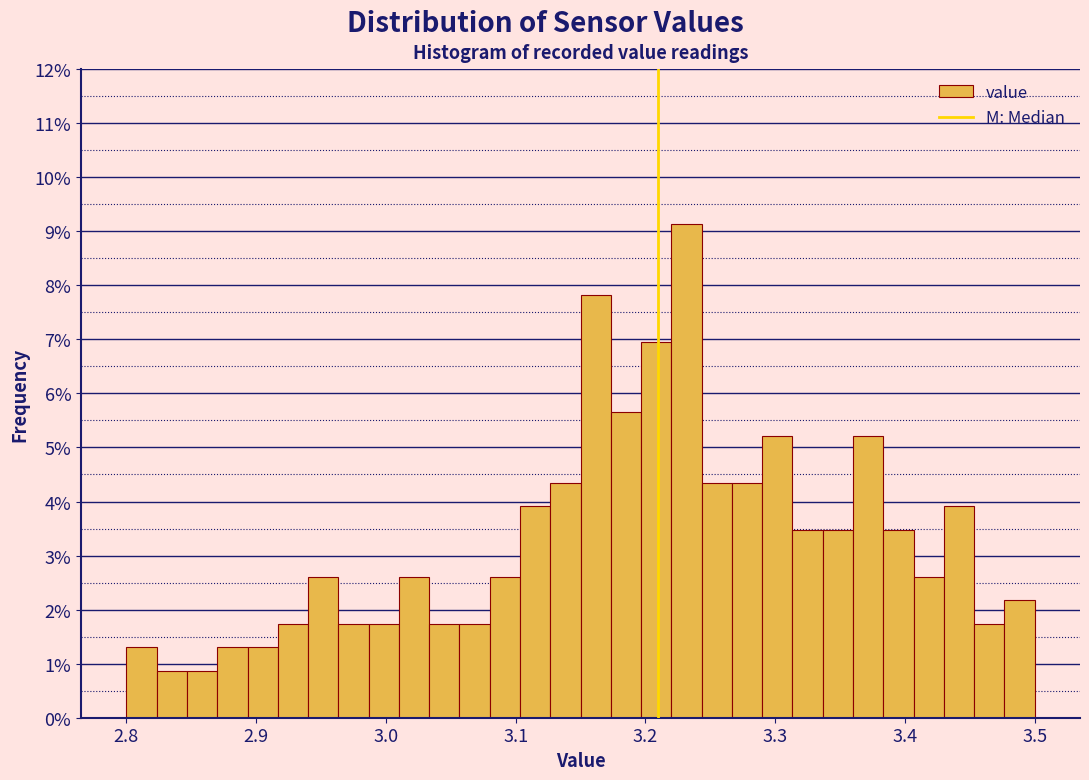

Read against the x-axis, roughly where is the centre of the tallest bar?

3.23